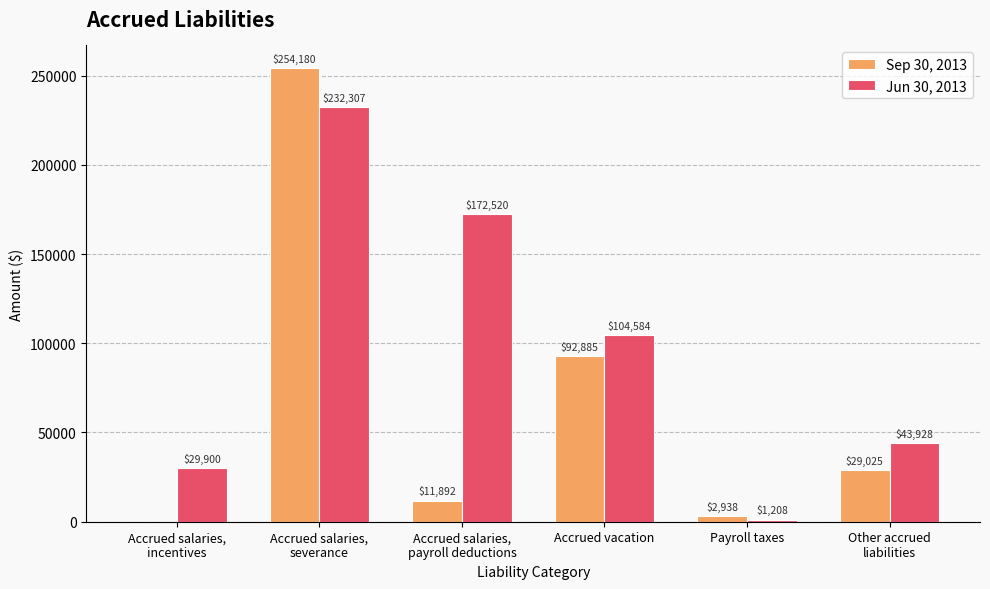

Which series has the largest total across all categories?

Jun 30, 2013